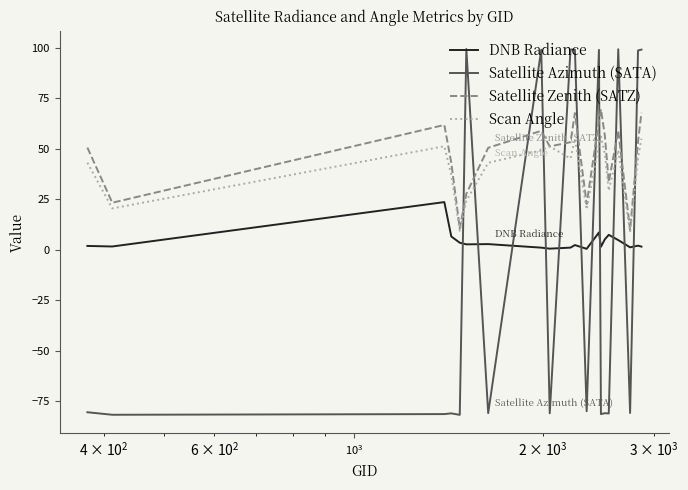

True or false: Scan Angle and DNB Radiance cross at least once.

False